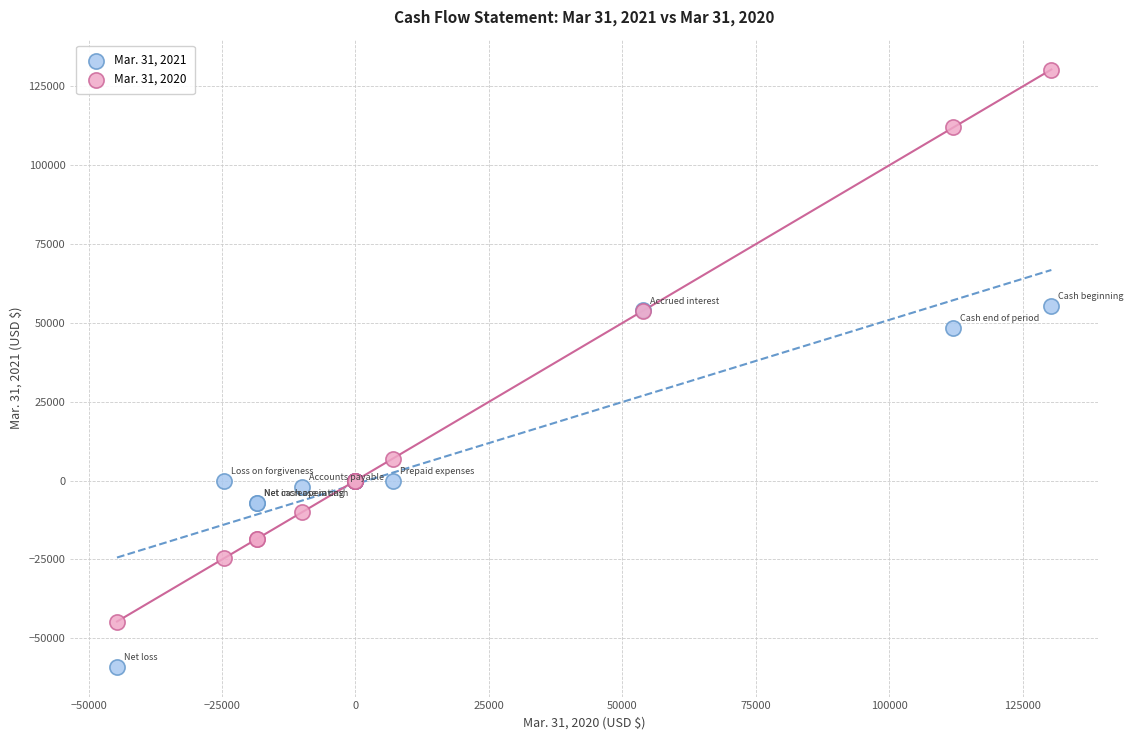

Which series reaches the maximum Y coordinate?

Mar. 31, 2020